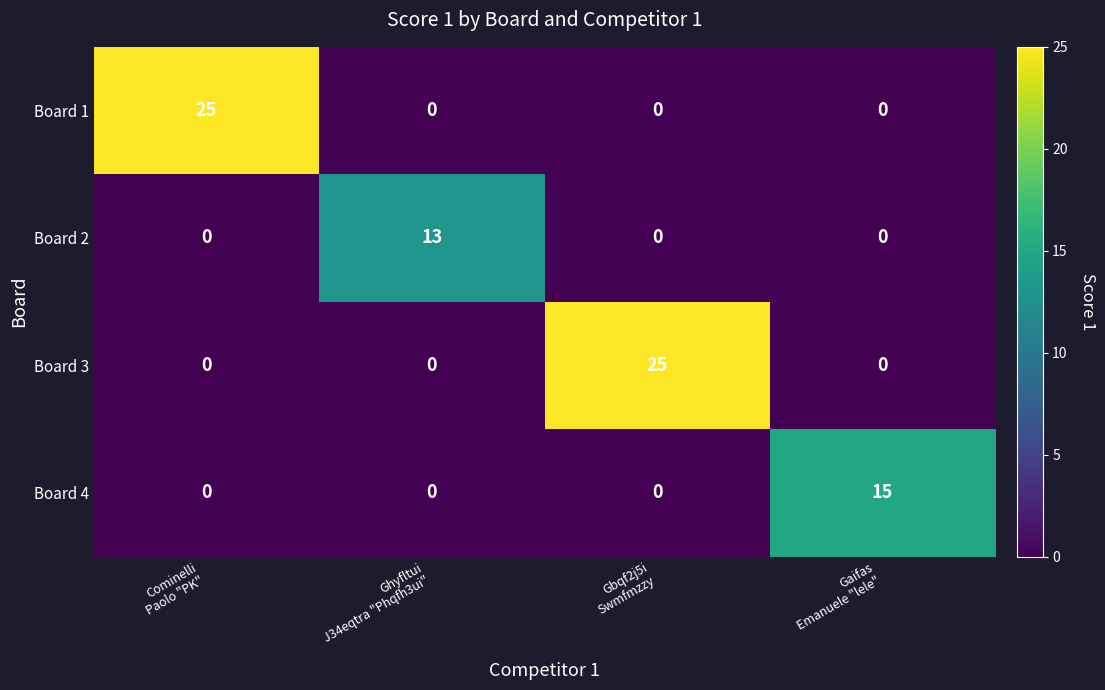

Count the Board 4 values in the range 0 to 15.

4